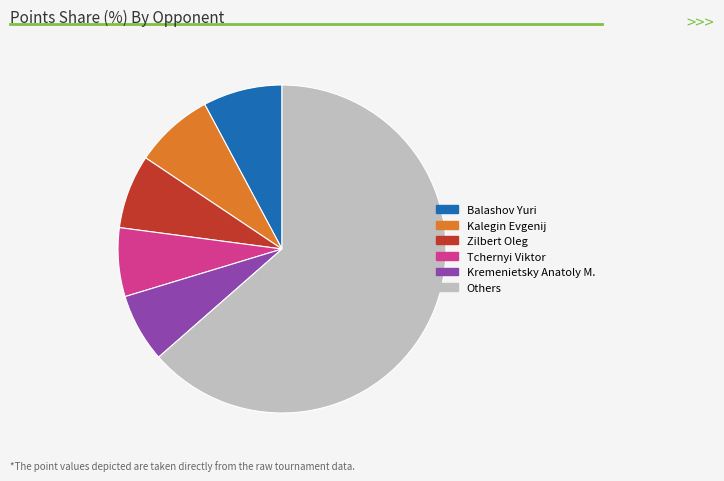

Does any single category account for the majority?

Yes